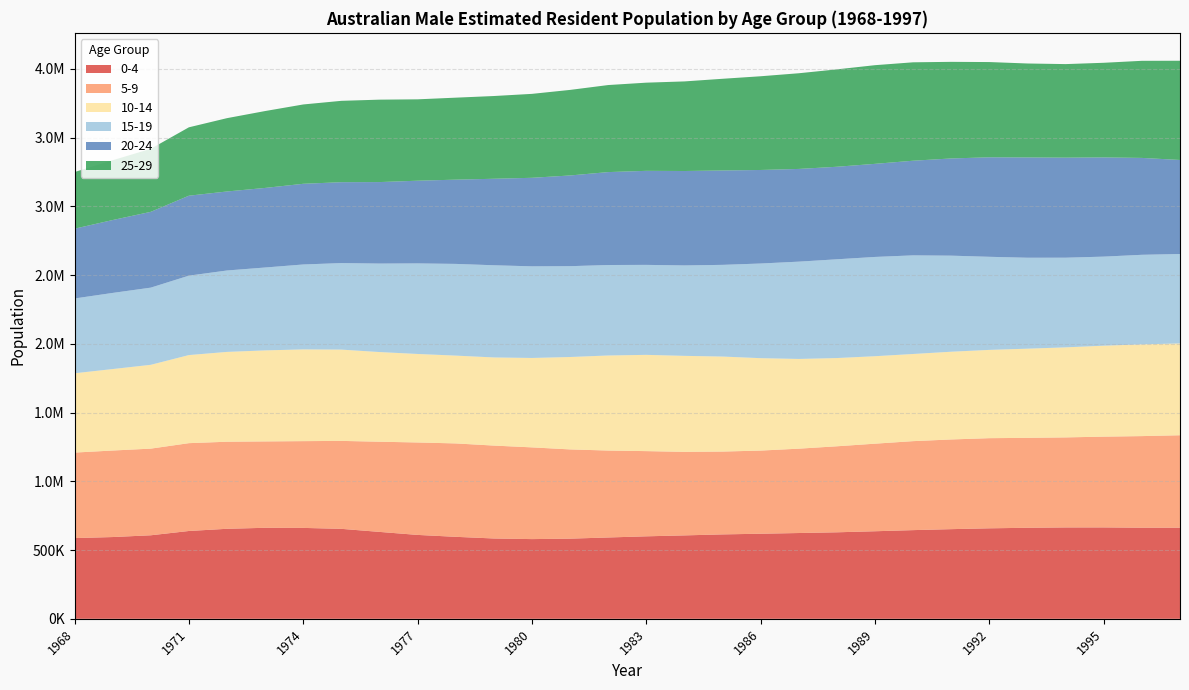

Reading left to right, extract all data points from this chart.

0-4: 1968=587239	1969=594860	1970=607683	1971=638941	1972=654921	1973=662176	1974=661361	1975=654556	1976=632298	1977=610357	1978=596486	1979=584454	1980=579896	1981=583218	1982=591710	1983=600168	1984=606912	1985=614173	1986=619020	1987=624156	1988=629408	1989=637032	1990=645231	1991=652302	1992=658415	1993=662243	1994=664778	1995=664968	1996=662765	1997=662892
5-9: 1968=622063	1969=629400	1970=630370	1971=638899	1972=633295	1973=628365	1974=631173	1975=639744	1976=655996	1977=672458	1978=679413	1979=675793	1980=667240	1981=649103	1982=632364	1983=619730	1984=607747	1985=602564	1986=604878	1987=613563	1988=625724	1989=637038	1990=647321	1991=652418	1992=655715	1993=654171	1994=654927	1995=660314	1996=666388	1997=672513
10-14: 1968=576920	1969=592627	1970=609712	1971=640774	1972=653476	1973=662126	1974=667319	1975=664094	1976=652288	1977=643854	1978=638834	1979=641174	1980=650465	1981=672237	1982=691559	1983=700298	1984=698260	1985=691162	1986=672202	1987=652775	1988=641850	1989=636289	1990=633992	1991=638311	1992=642244	1993=648741	1994=655039	1995=661646	1996=667360	1997=667935
15-19: 1968=544055	1969=553843	1970=561414	1971=577771	1972=592220	1973=602939	1974=617791	1975=629462	1976=643699	1977=658782	1978=667106	1979=670508	1980=666525	1981=660779	1982=658106	1983=654513	1984=657856	1985=666977	1986=688551	1987=707760	1988=718394	1989=722148	1990=717426	1991=698773	1992=677115	1993=661526	1994=652224	1995=647820	1996=651540	1997=650576
20-24: 1968=507658	1969=530206	1970=551401	1971=581547	1972=574808	1973=578908	1974=586945	1975=588423	1976=592784	1977=601589	1978=612872	1979=629292	1980=644044	1981=659839	1982=675961	1983=684081	1984=686831	1985=686549	1986=680422	1987=674452	1988=673133	1989=677209	1990=688523	1991=707124	1992=723846	1993=729572	1994=727830	1995=721737	1996=704790	1997=684030
25-29: 1968=412074	1969=434921	1970=458477	1971=497534	1972=533346	1973=559262	1974=577081	1975=591783	1976=599550	1977=591963	1978=596408	1979=601835	1980=610553	1981=622410	1982=633186	1983=641430	1984=651692	1985=667059	1986=681757	1987=695993	1988=708489	1989=717741	1990=715830	1991=702728	1992=692798	1993=683466	1994=680458	1995=688392	1996=706329	1997=721681